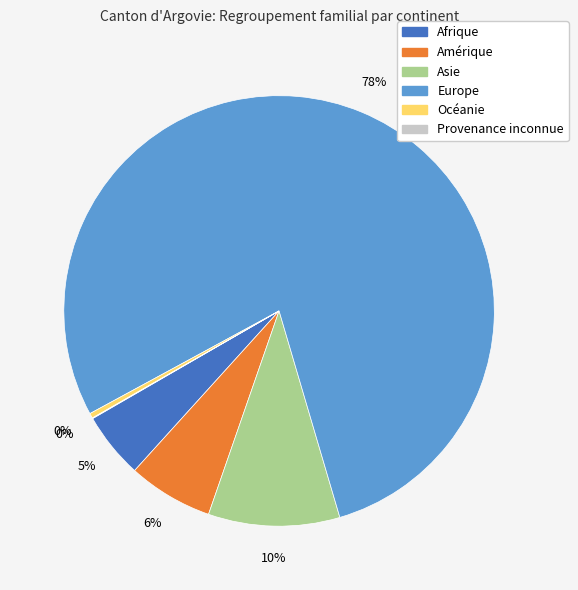

Does Asie account for over 50% of the chart?

No